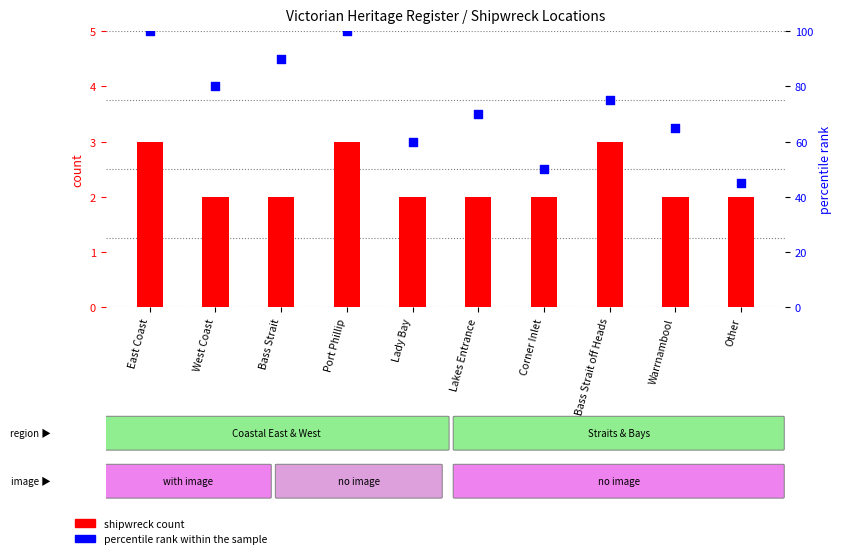

Which series contains the highest Y value?

percentile rank within the sample